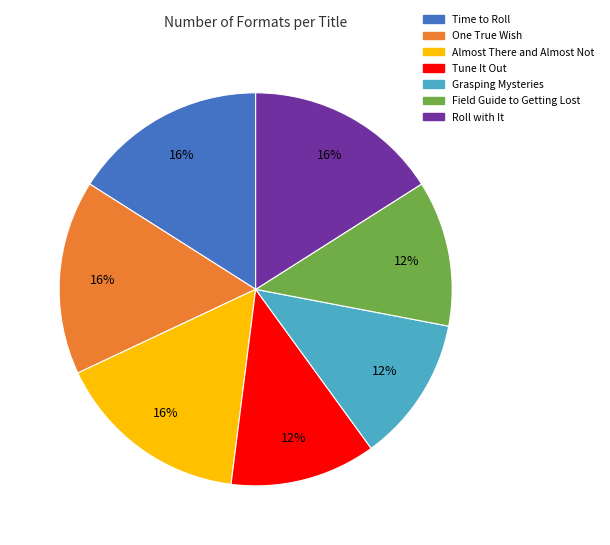

What percentage is the Field Guide to Getting Lost slice, to the nearest percent?

12%